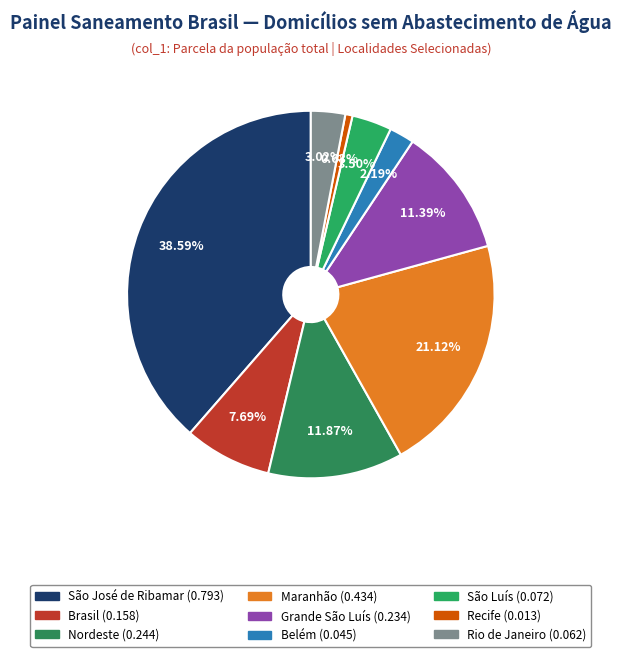

How many segments does this pie chart have?

9